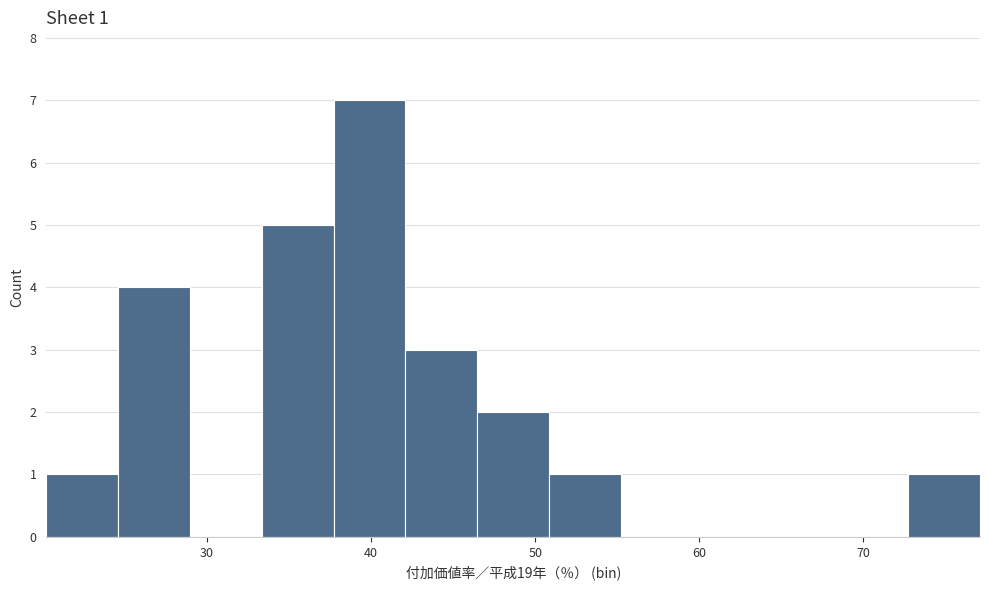

Over which range of the x-axis is the bar tallest?

38 to 42